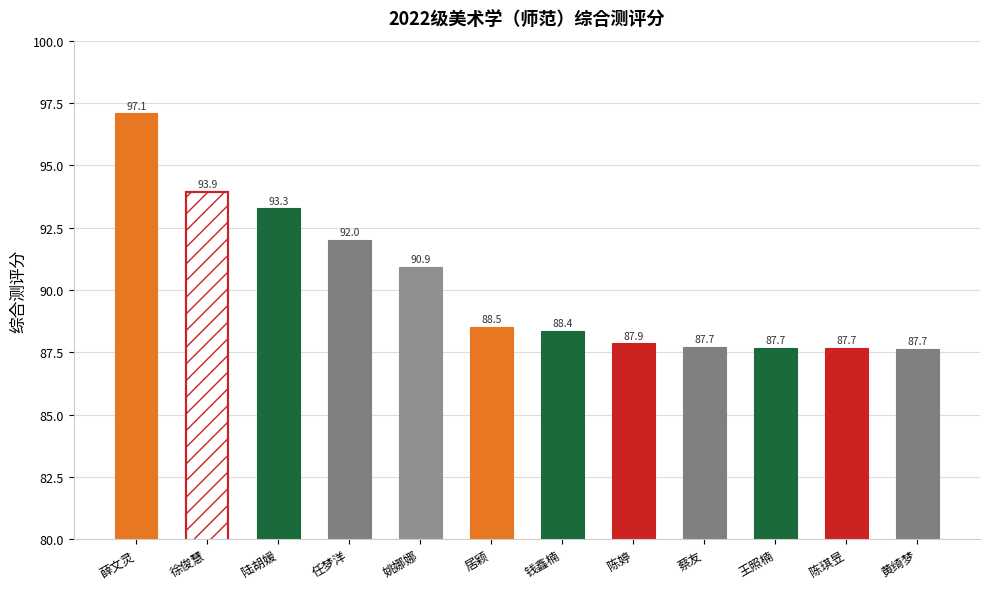

Rank the categories by value from highest to lowest.

薛文灵, 徐俊慧, 陆胡媛, 任梦洋, 姚娜娜, 居颖, 钱鑫楠, 陈婷, 蔡友, 王照楠, 陈琪昱, 黄绮梦